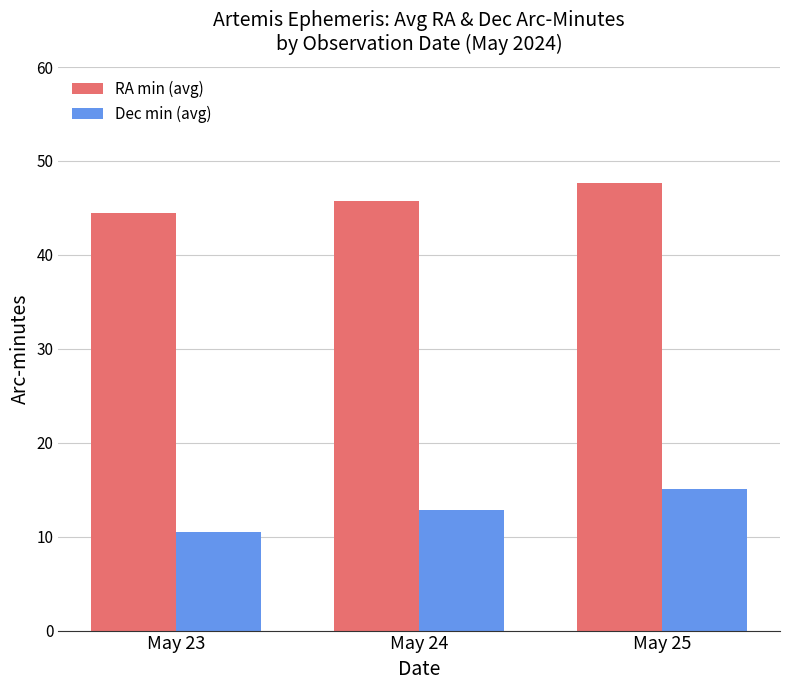

What is the sum of the RA min (avg) values at May 24 and May 25?

93.4